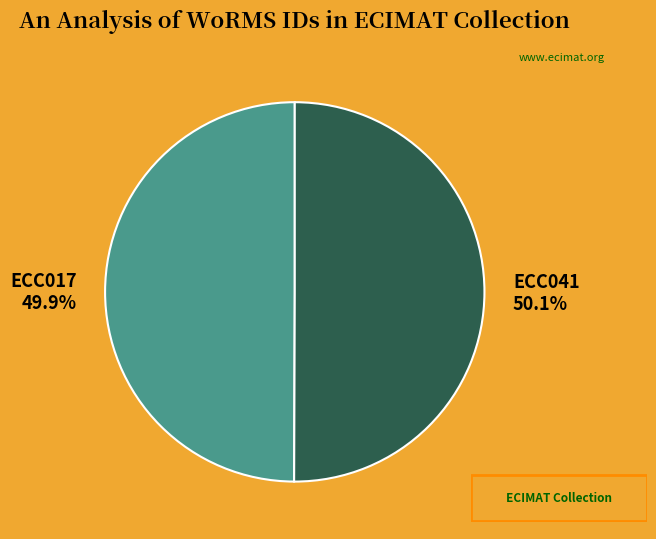

Do ECC041 and ECC017 together represent more than half of the pie?

Yes